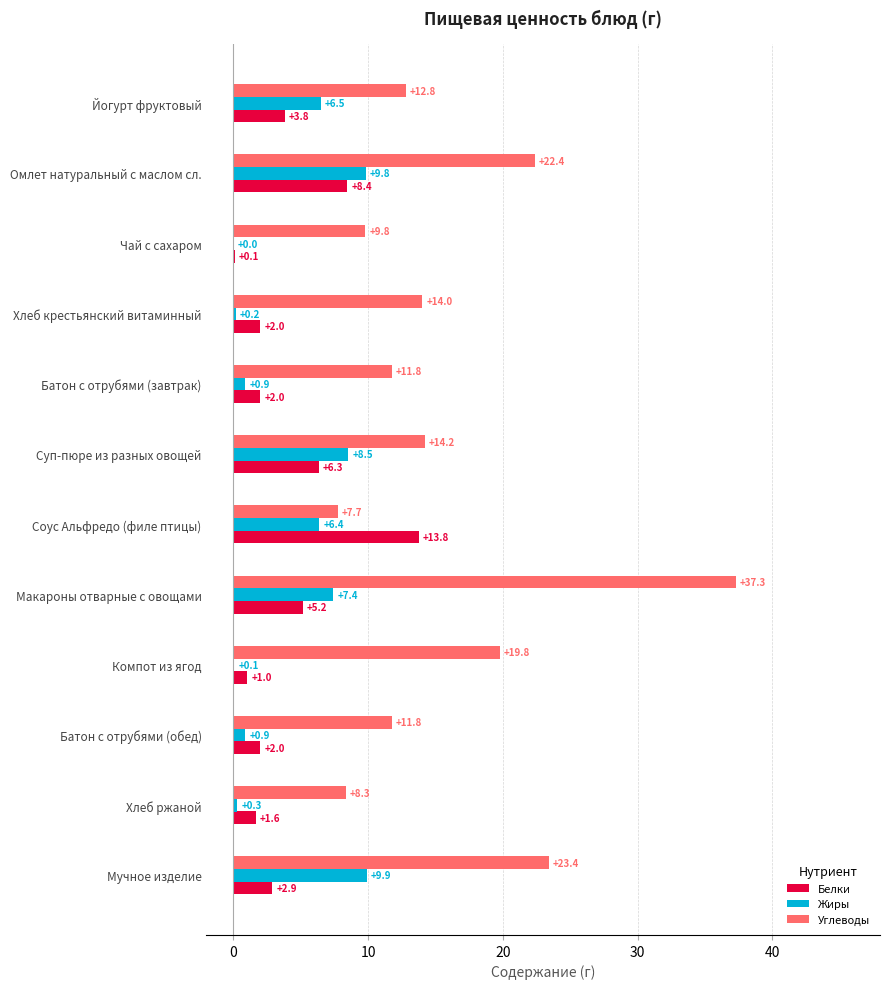

At which category is the sum across all series the highest?

Макароны отварные с овощами